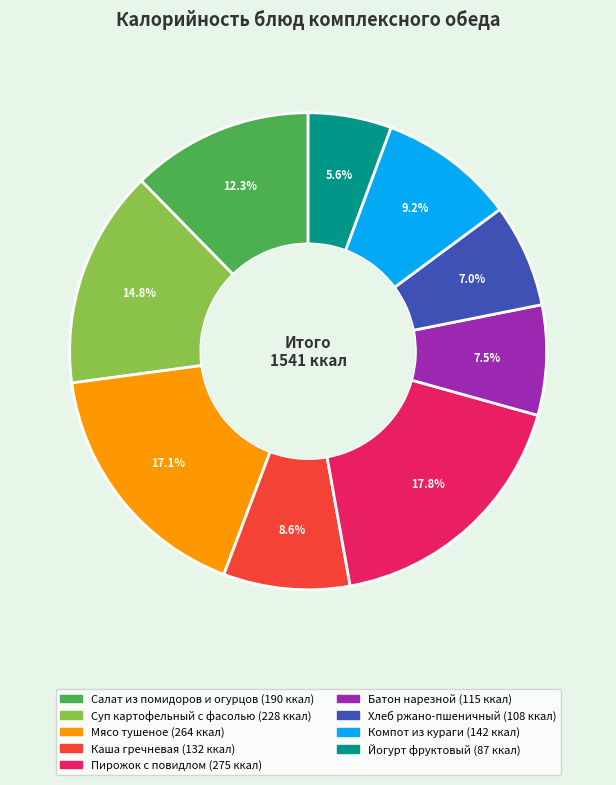

To the nearest percent, what is the combined percentage of Пирожок с повидлом and Хлеб ржано-пшеничный?

25%